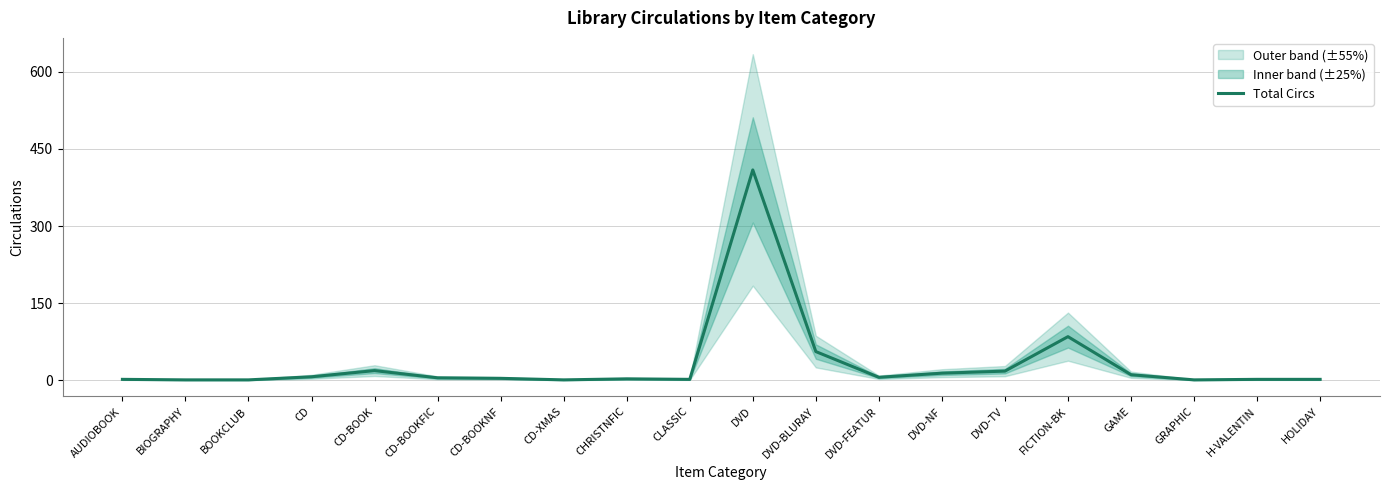

Reading left to right, extract all data points from this chart.

AUDIOBOOK=2	BIOGRAPHY=1	BOOKCLUB=1	CD=7	CD-BOOK=19	CD-BOOKFIC=5	CD-BOOKNF=4	CD-XMAS=1	CHRISTNFIC=3	CLASSIC=2	DVD=409	DVD-BLURAY=56	DVD-FEATUR=6	DVD-NF=14	DVD-TV=18	FICTION-BK=85	GAME=11	GRAPHIC=1	H-VALENTIN=2	HOLIDAY=2